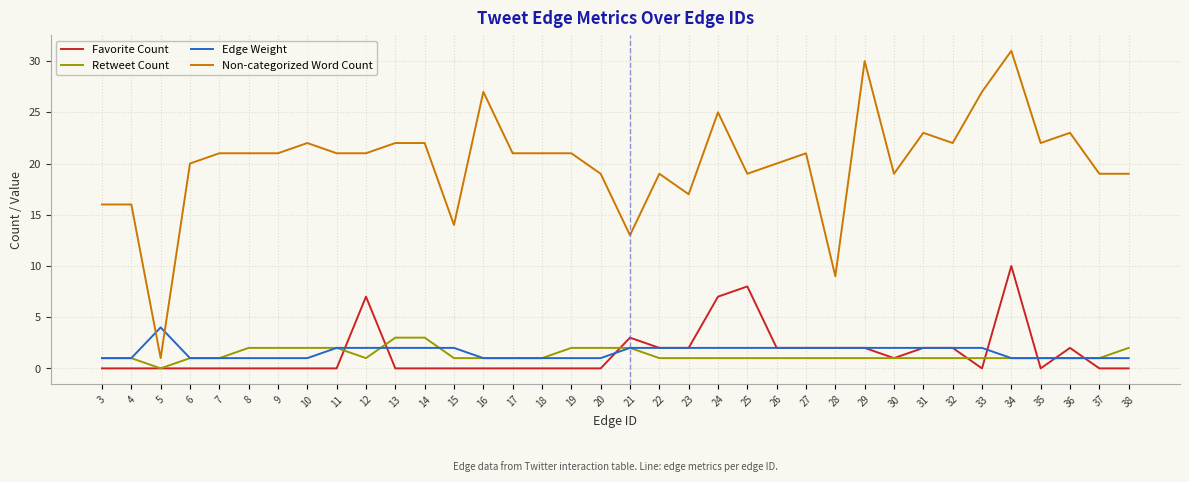

True or false: Retweet Count has a value of 2 at 38.

True